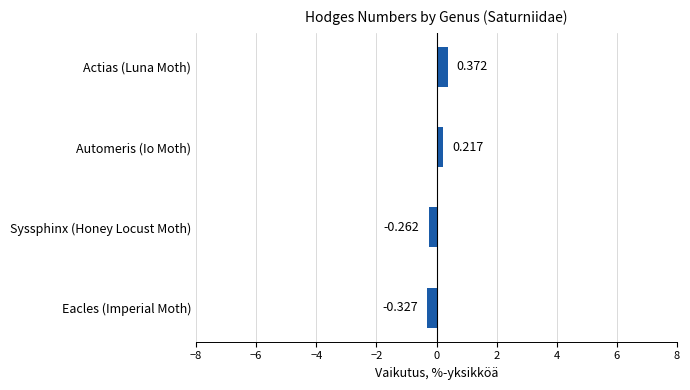

How many values exceed 0?

2